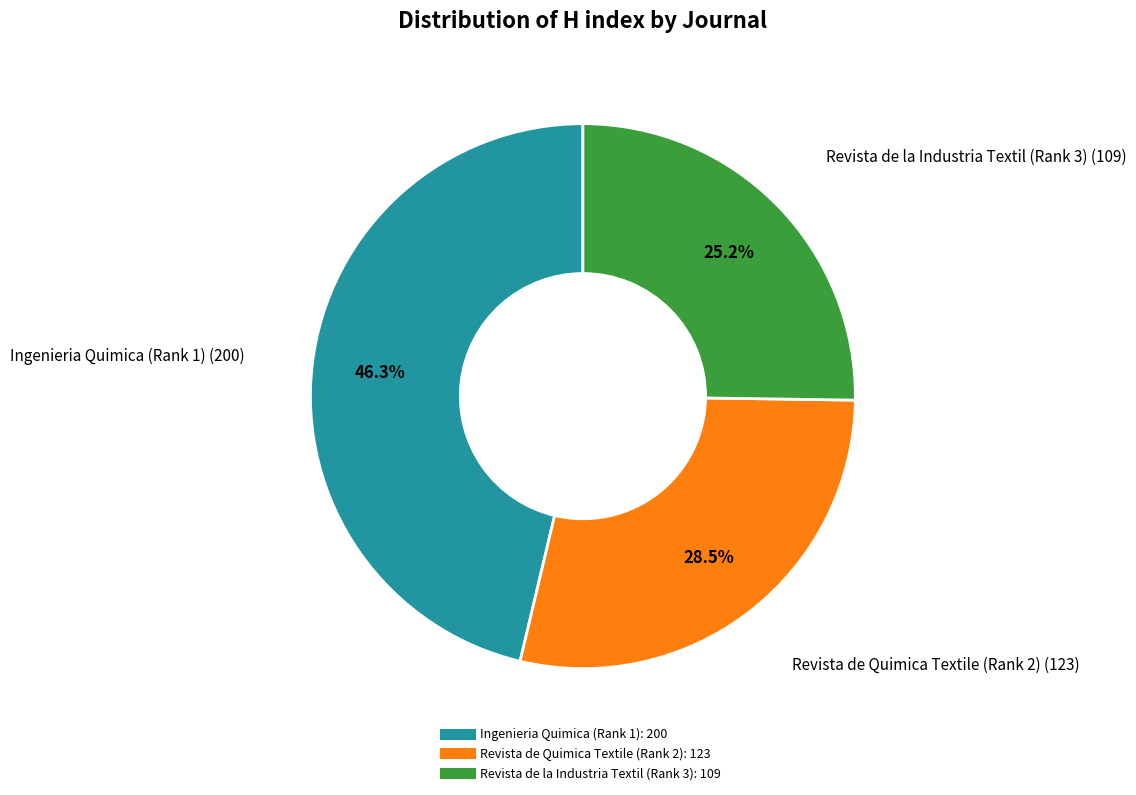

Is Revista de la Industria Textil (Rank 3) the majority of the pie?

No